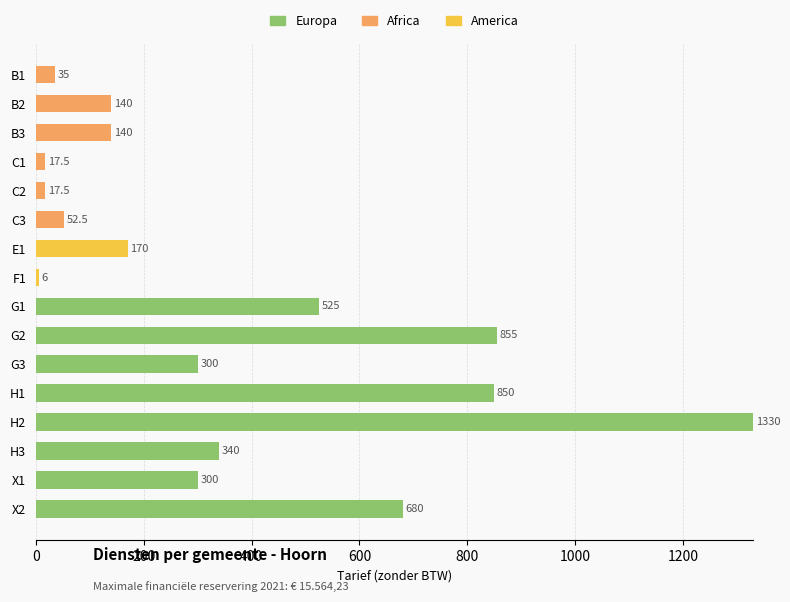

What is the sum of all Europa values?

5180.0